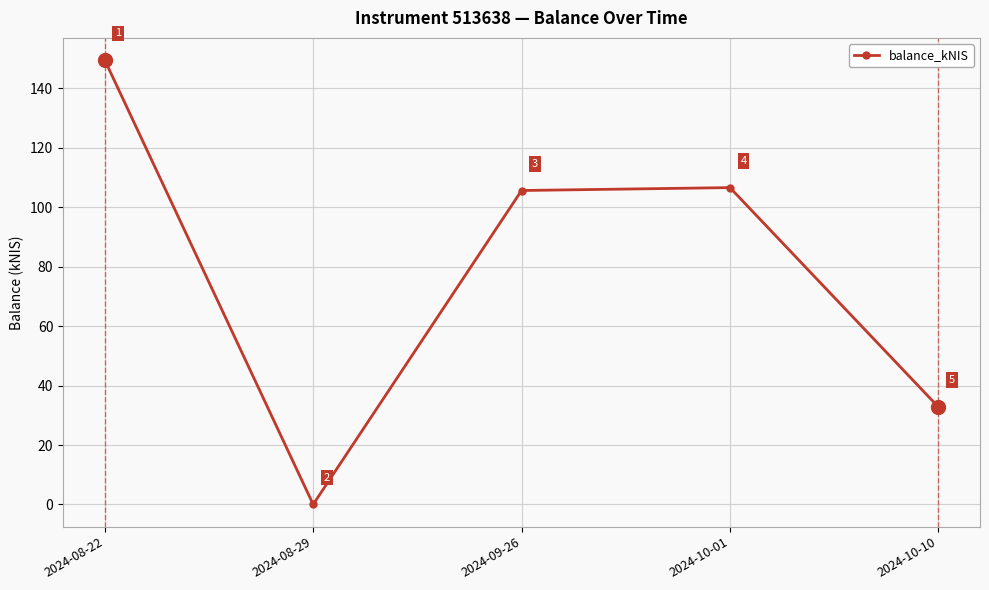

Is this an area chart (filled region under the line)?

No